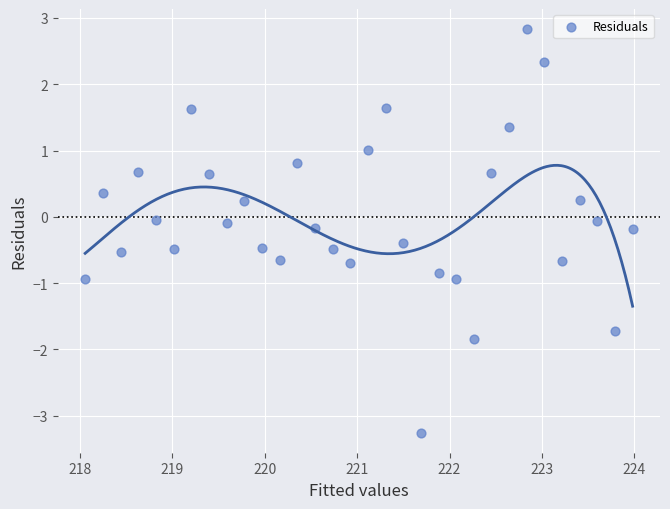

What is the range of Y values (max minus min)?

6.1